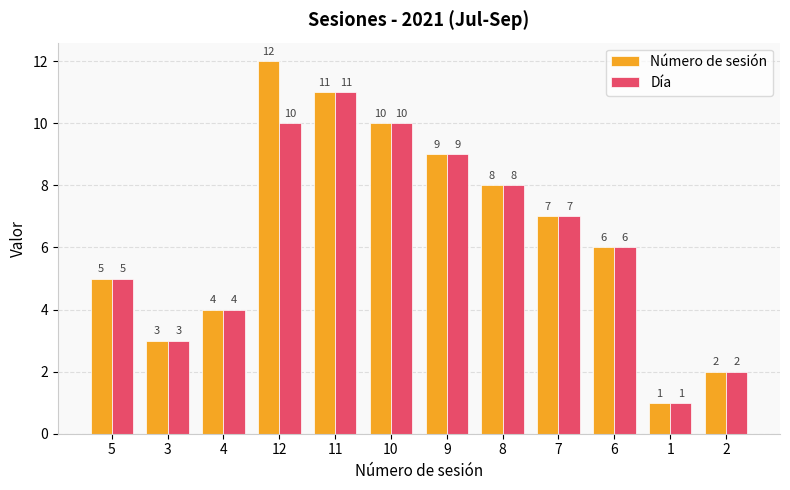

Which series has the widest spread of values?

Número de sesión